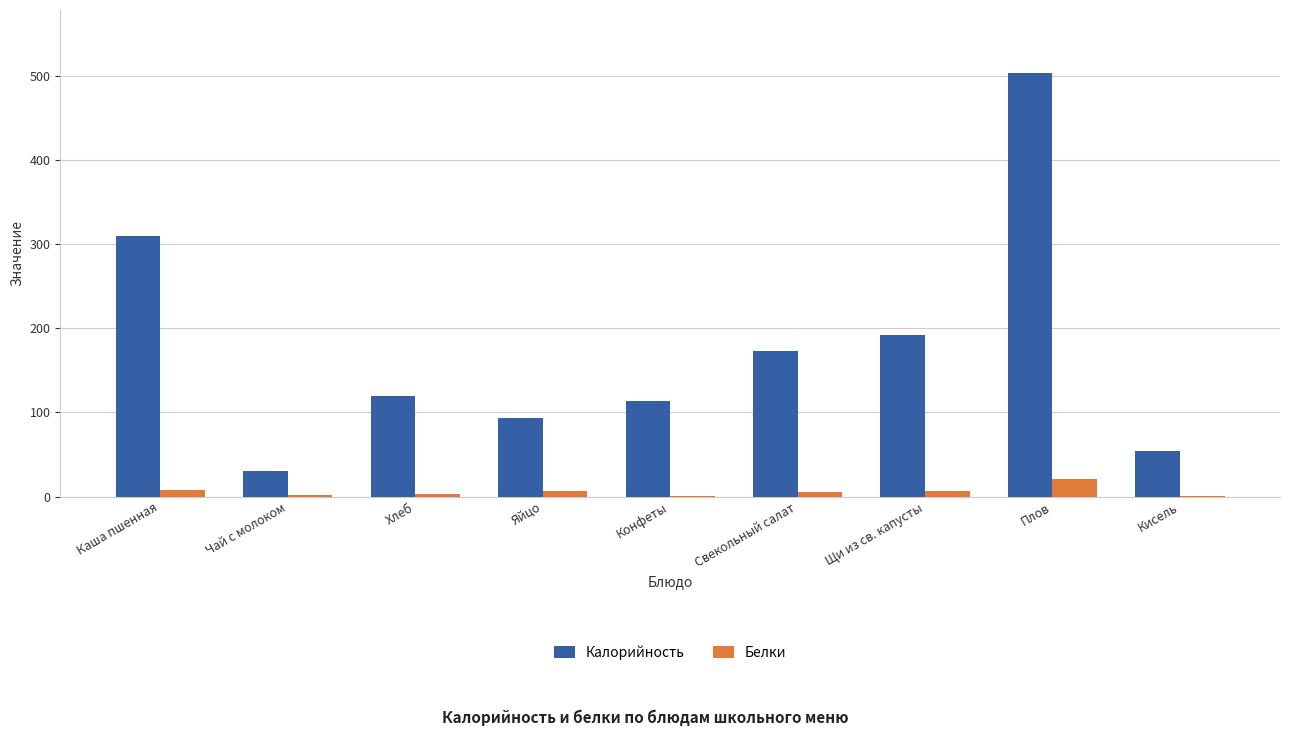

What is the total value across all series at Яйцо?

100.0